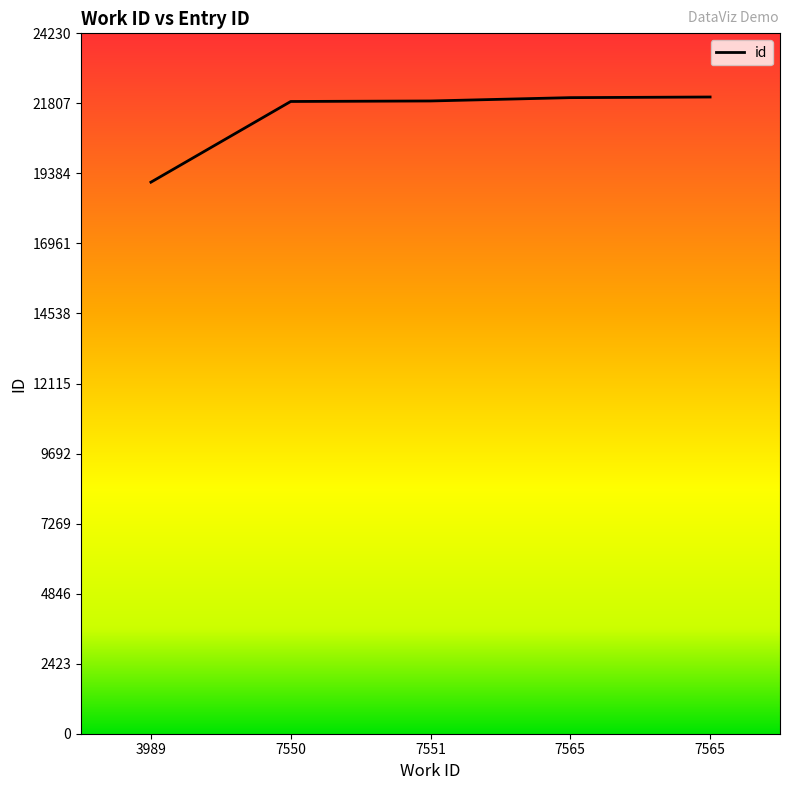

How many values are below 21891?

2